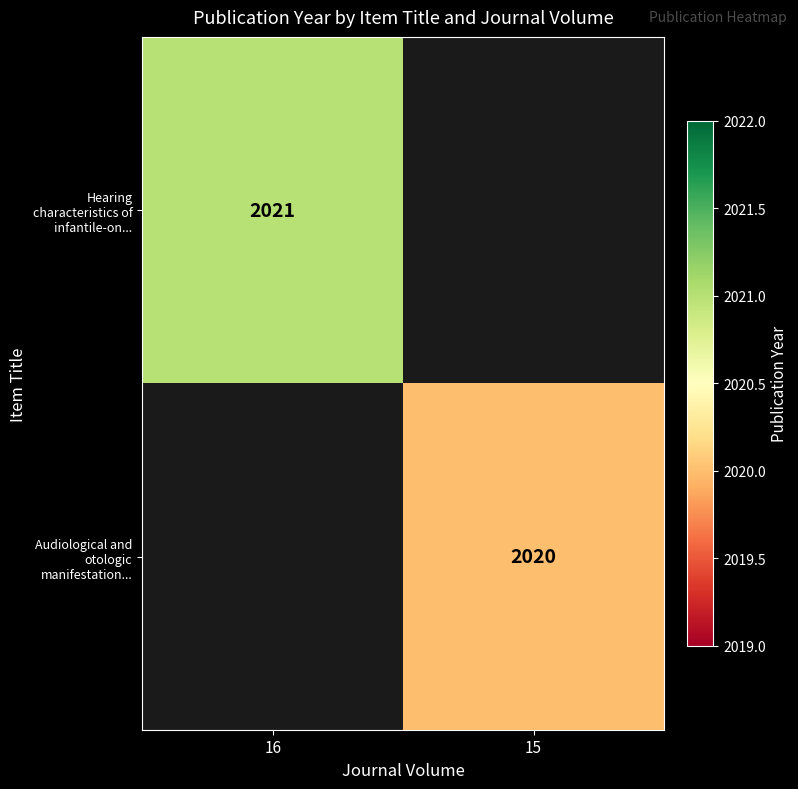

True or false: Hearing characteristics of infantile-on... has a value of 2021 at 16.

True